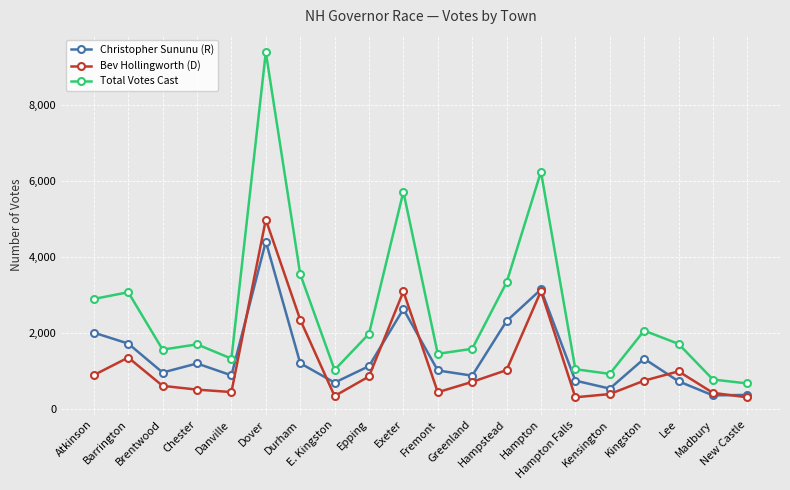

List the series in order of their overall mean, lowest first.

Bev Hollingworth (D), Christopher Sununu (R), Total Votes Cast